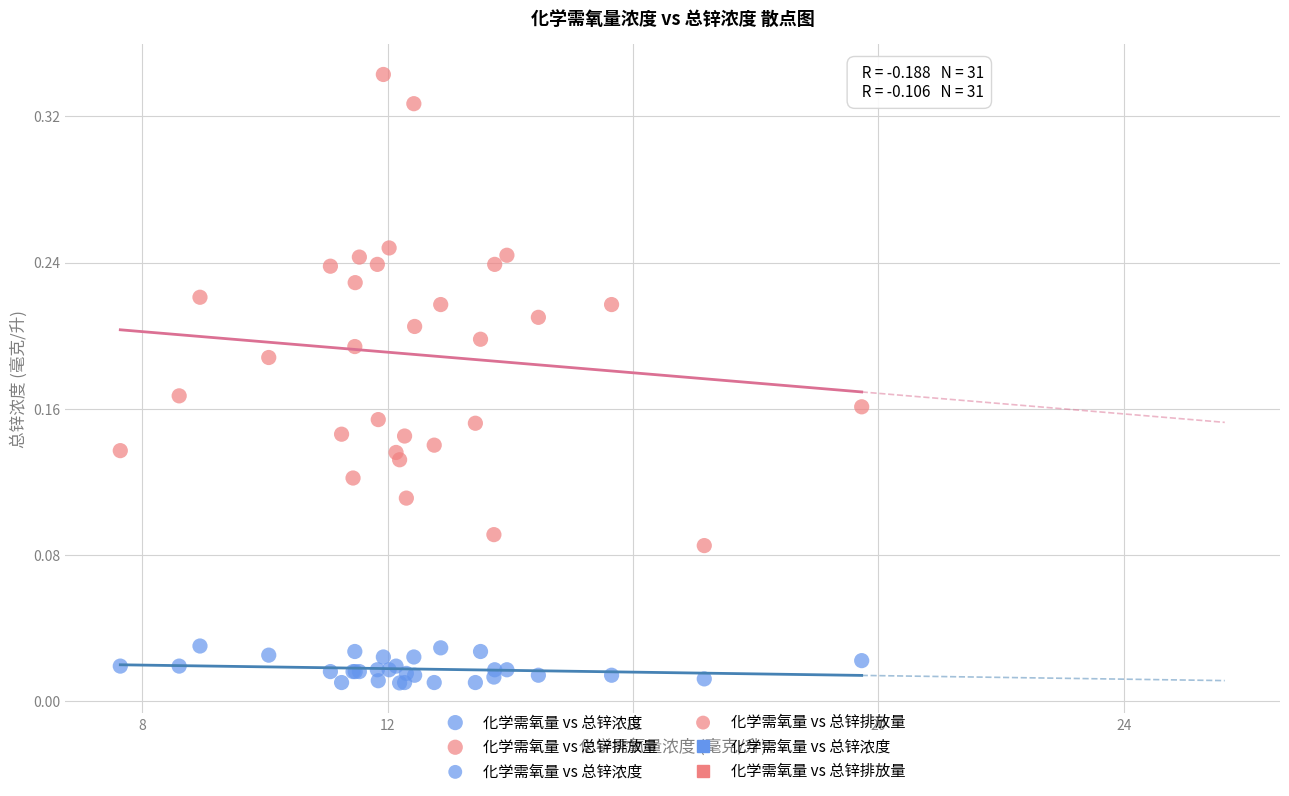

Which series contains the lowest Y value?

化学需氧量 vs 总锌浓度